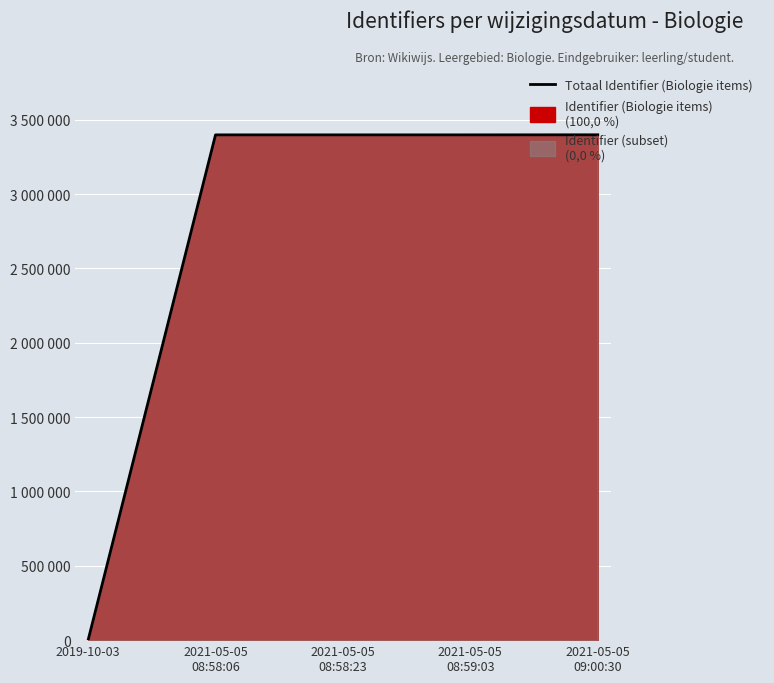

At which category does the chart reach its minimum across all series?

2019-10-03